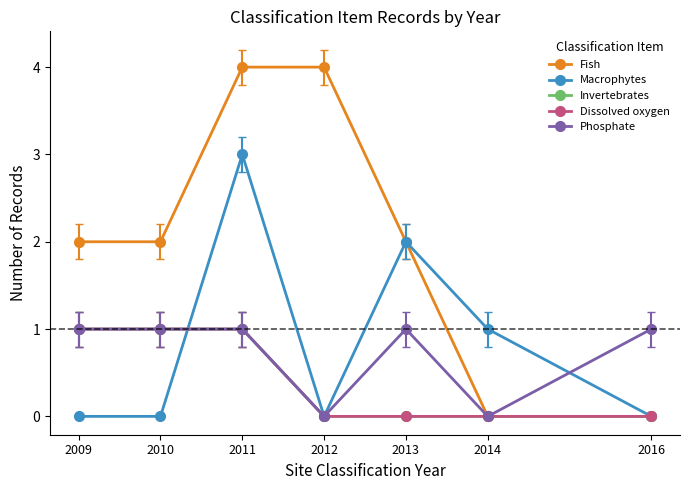

At which category is the sum across all series the highest?

2011